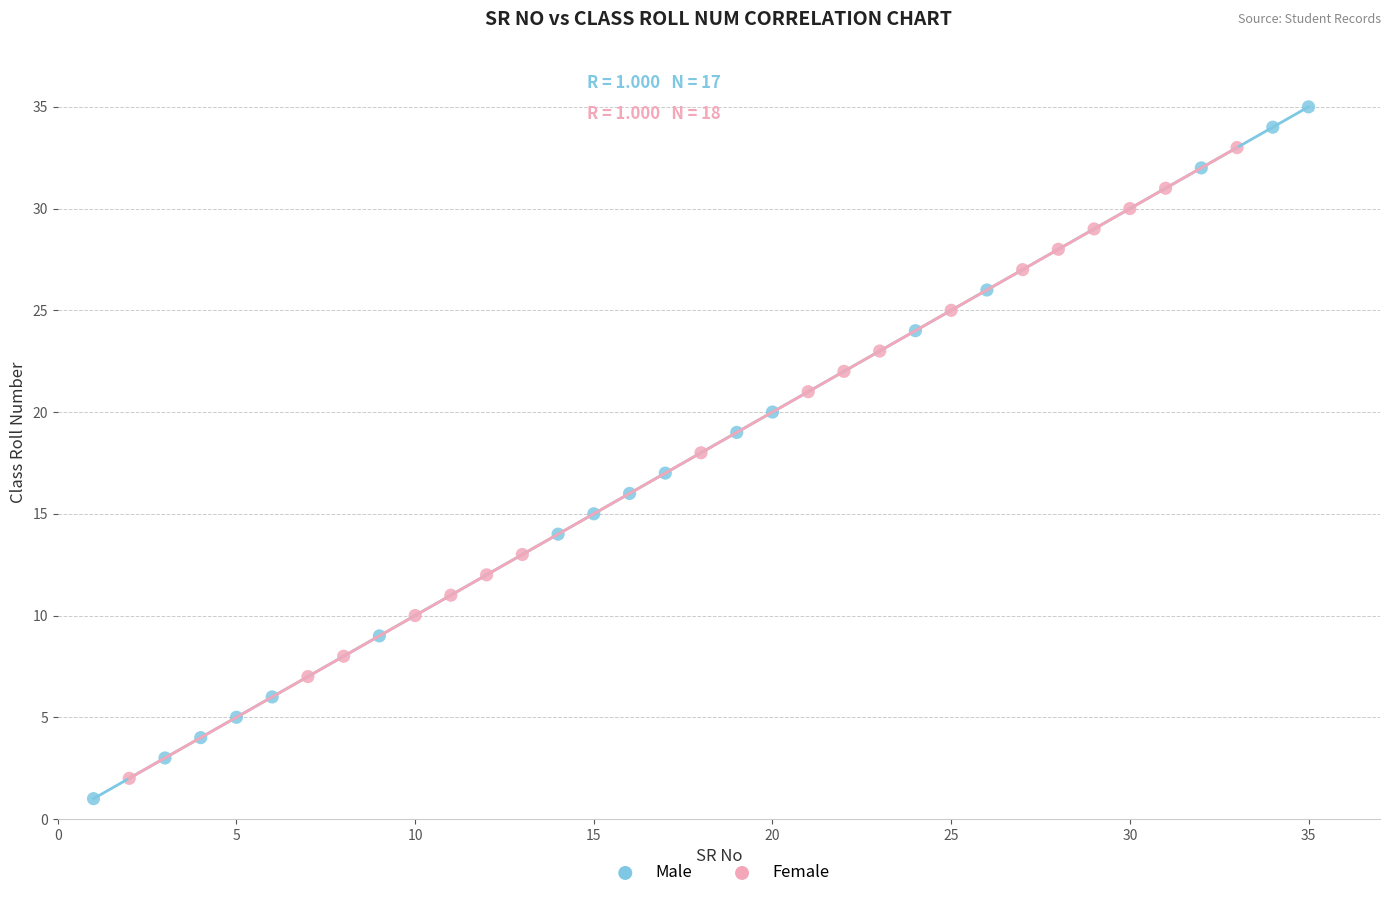

Which series contains the highest Y value?

Male